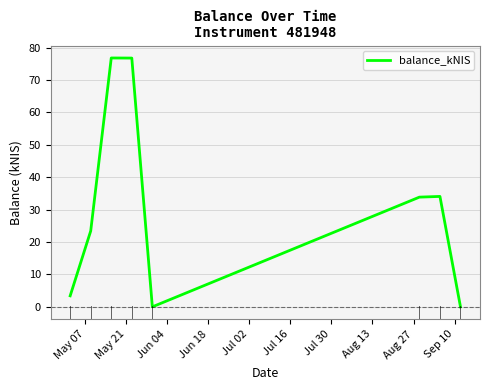

How many interior local valleys (lower than both neighbors) does the data have?

1